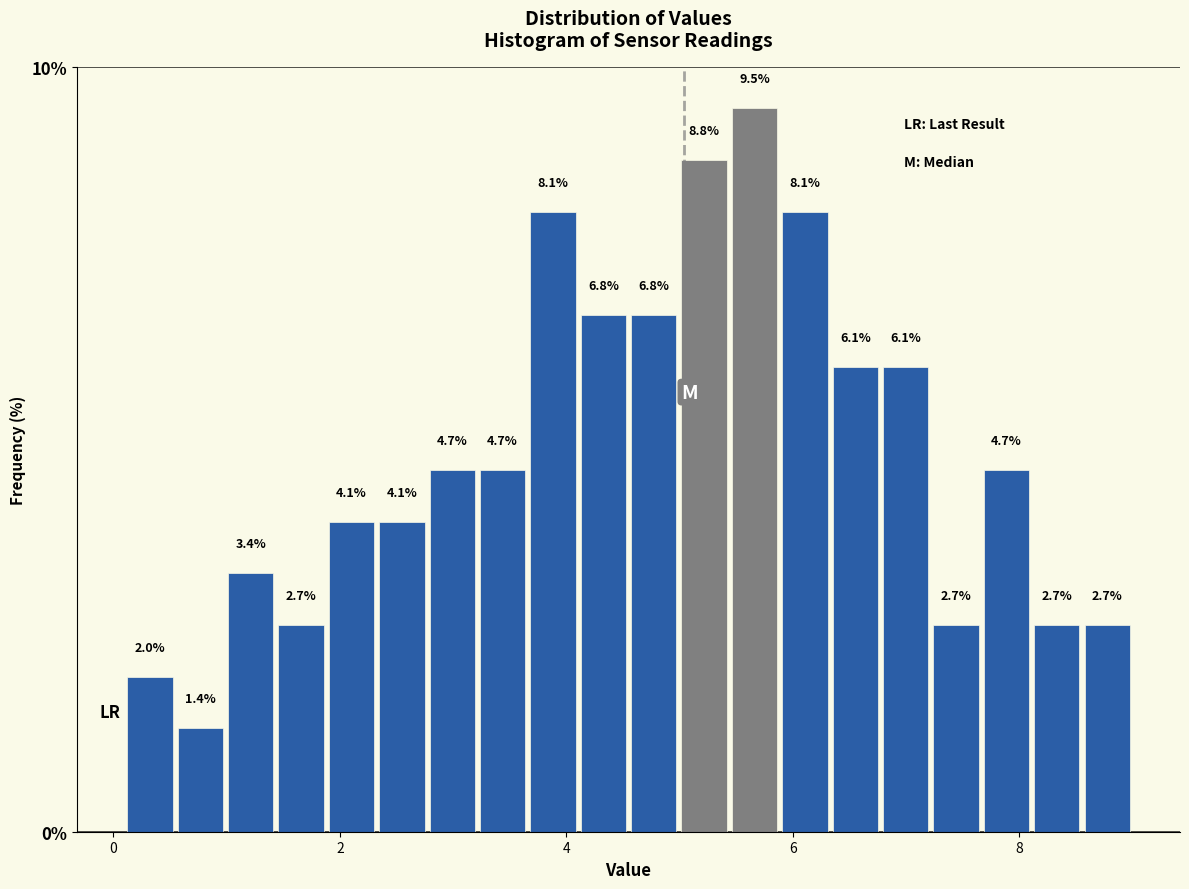

Around what value on the x-axis is the tallest bar? Give the approximate position of its centre, as read against the axis.

5.6